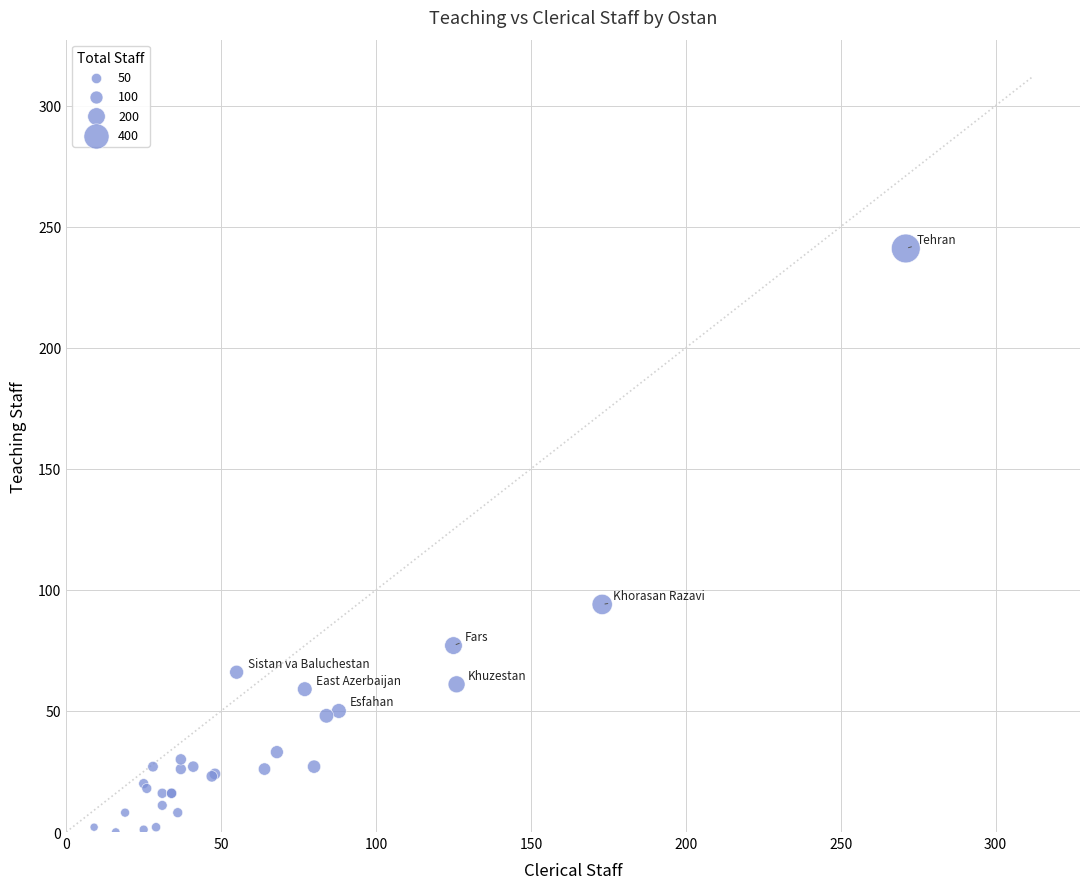

What Y value in the scatter plot is closest to 120?

94